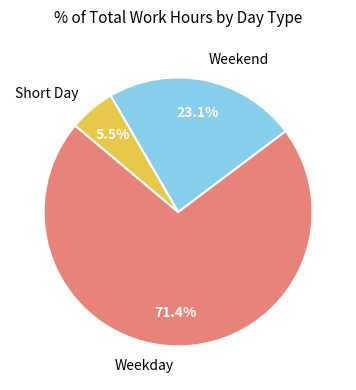

Which category has the smallest portion of the pie?

Short Day